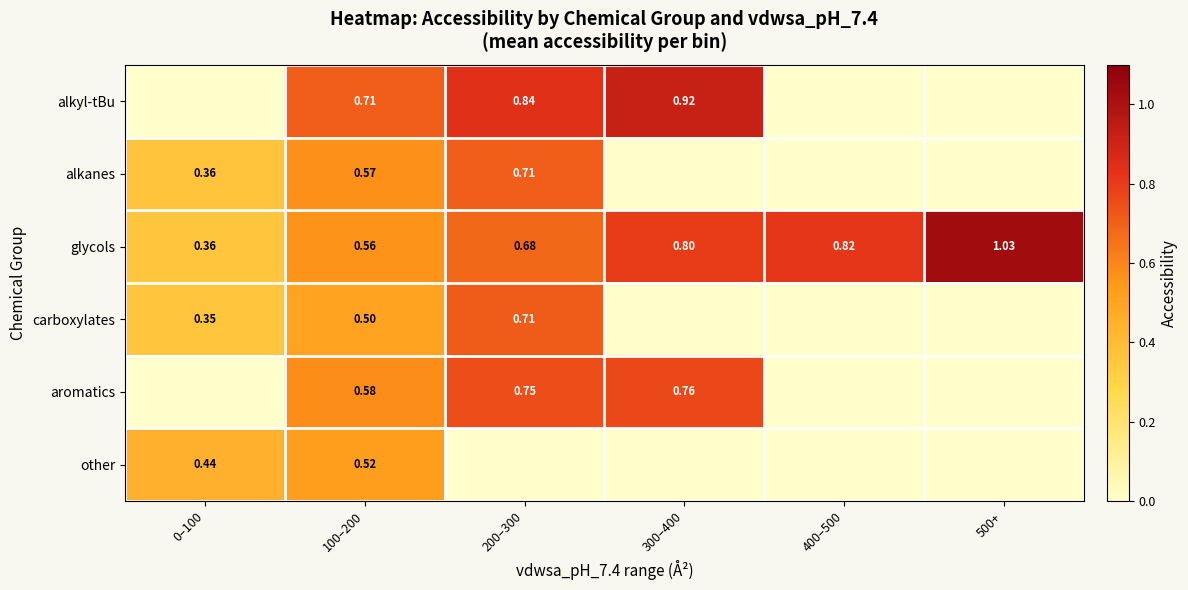

What is the difference between the maximum and minimum values in the carboxylates series?

0.7